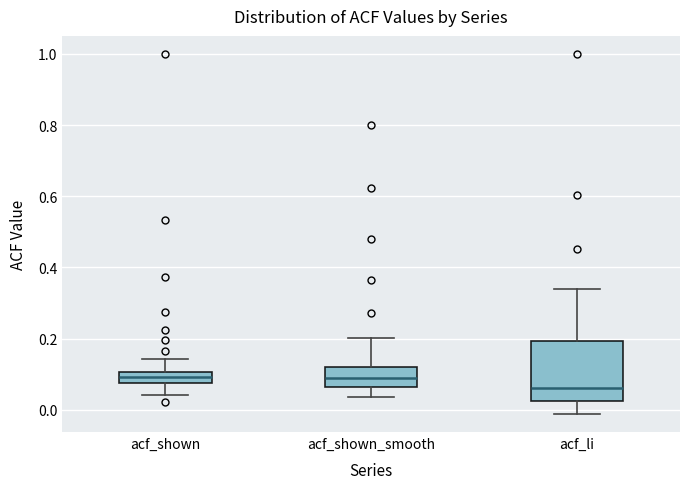

Where does the upper whisker of the box for acf_shown_smooth end on the y-axis? The values are not printed on the chart, so give them approximately, as read against the axis.

0.20